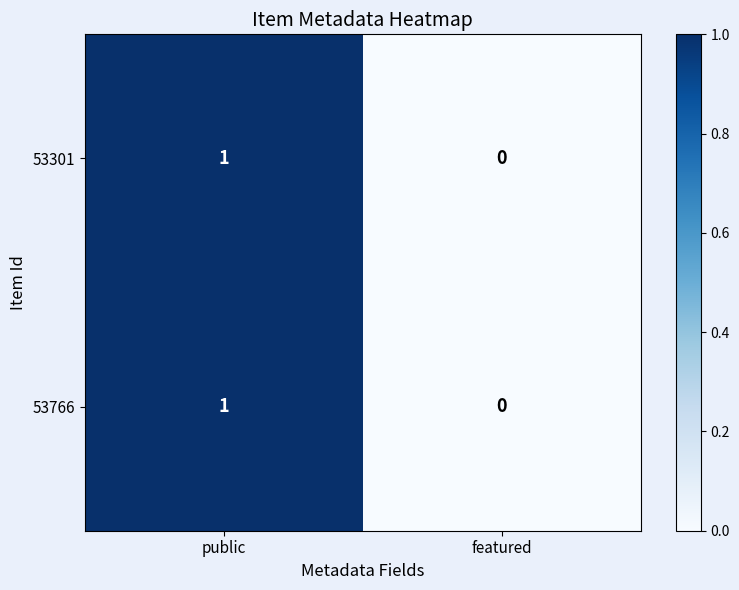

At which label is 53766 closest to 0?

featured